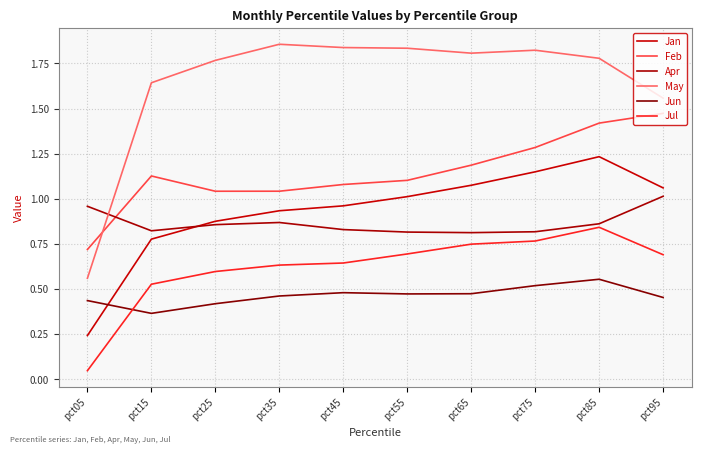

List the series in order of their peak value, highest first.

May, Feb, Jan, Apr, Jul, Jun